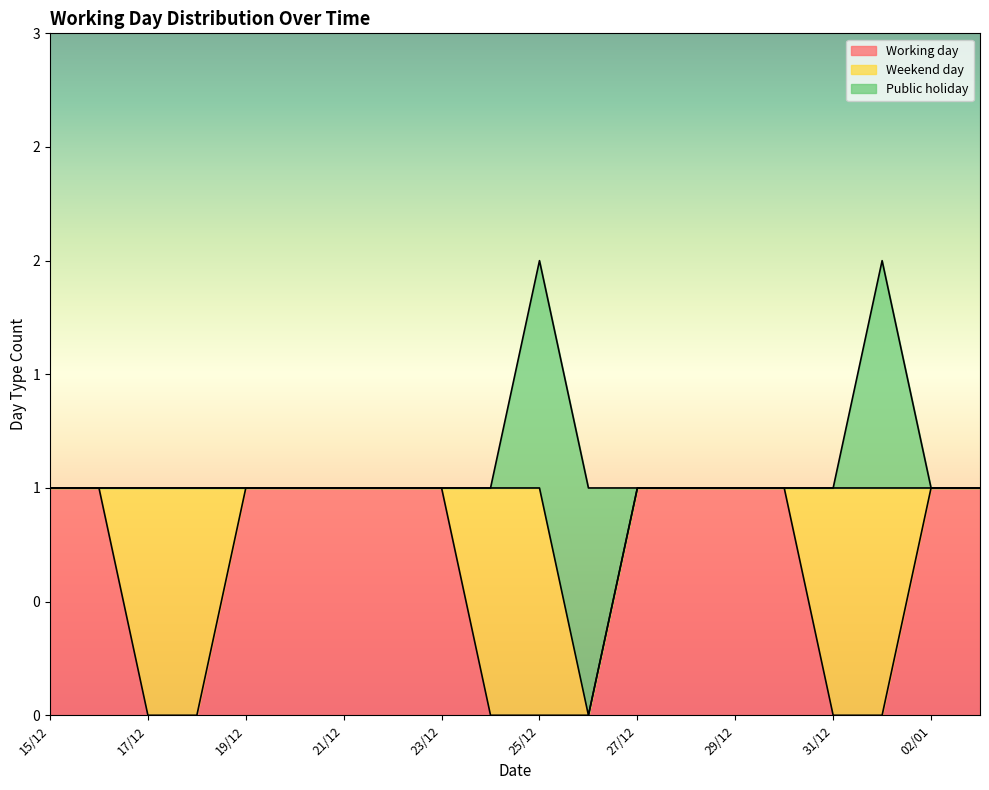

What is the value of the Working day point at the 9th from the left?

1